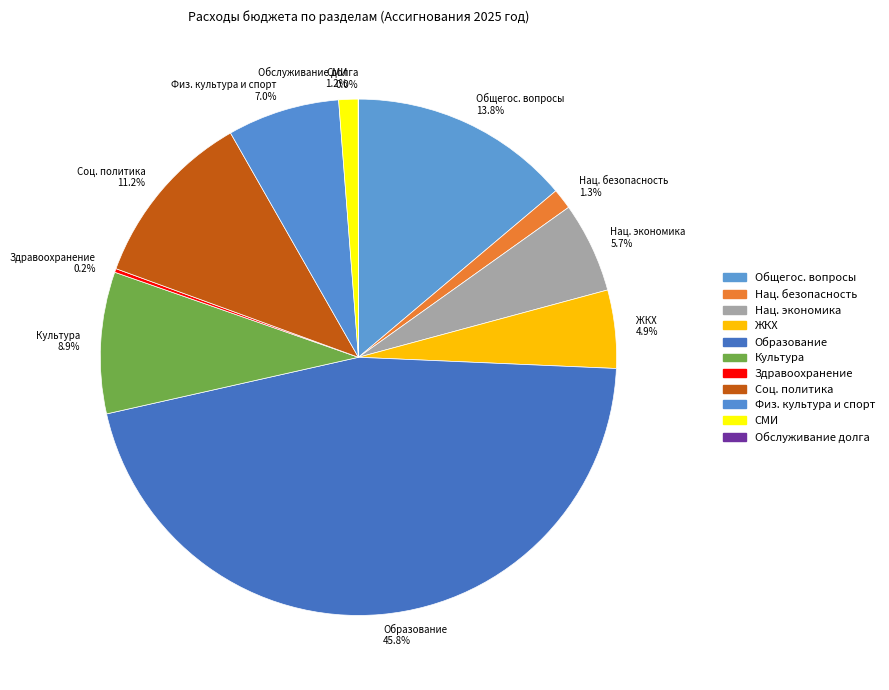

Does Физ. культура и спорт represent more than half of the total?

No